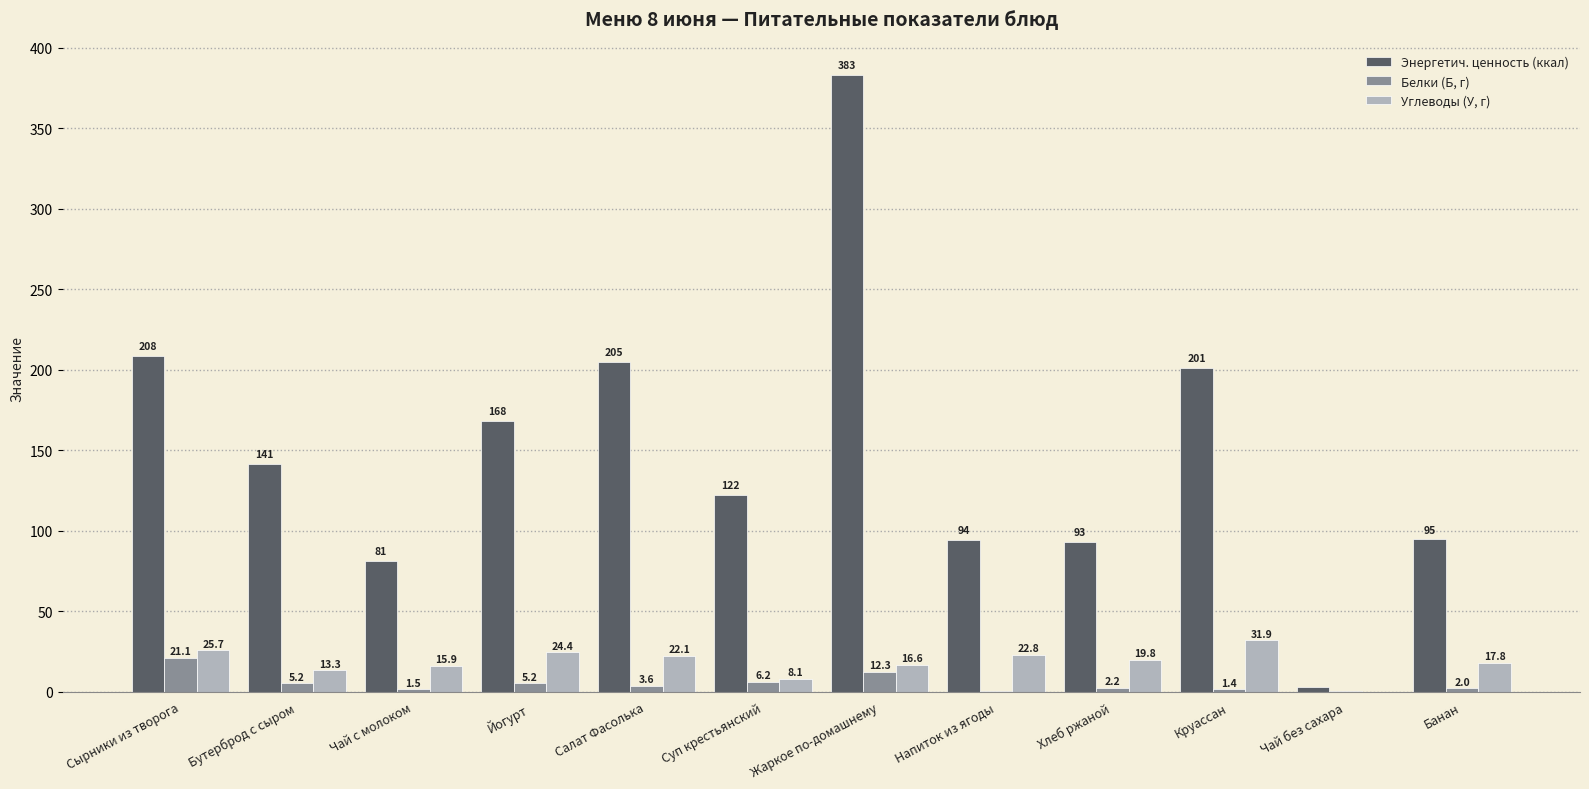

Which series has the largest total across all categories?

Энергетич. ценность (ккал)